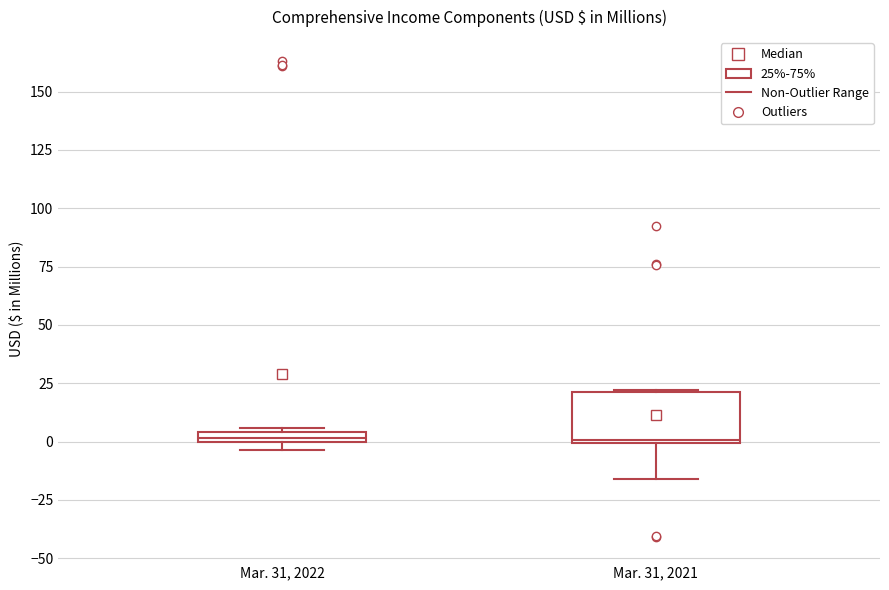

Where is the upper edge of the box for Mar. 31, 2022 on the y-axis? The values are not printed on the chart, so give them approximately, as read against the axis.

5